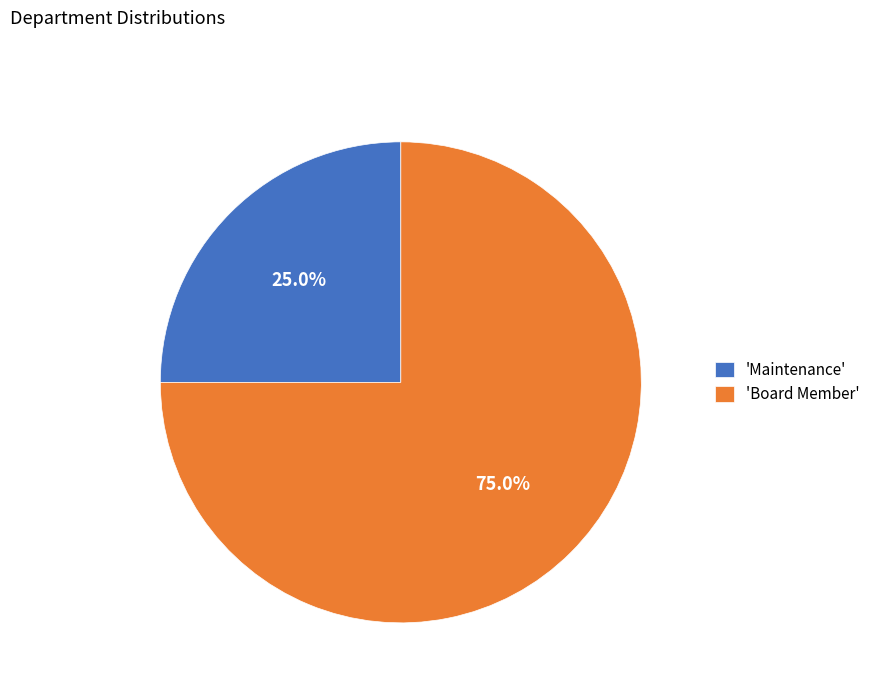

Combined, do 'Board Member' and 'Maintenance' account for over 50%?

Yes